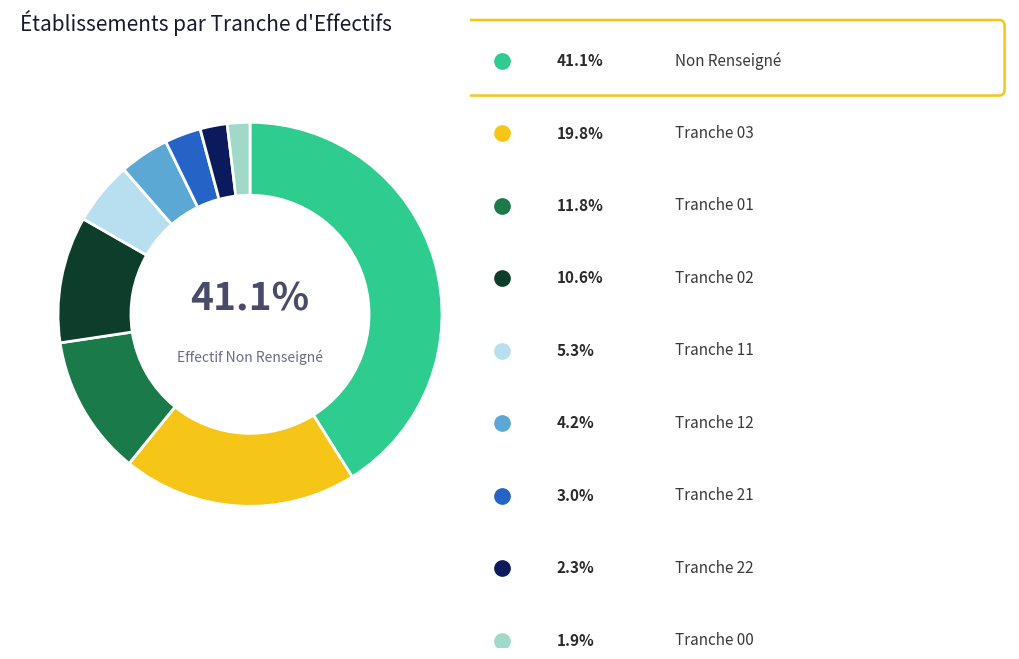

Count the number of slices in the pie.

9